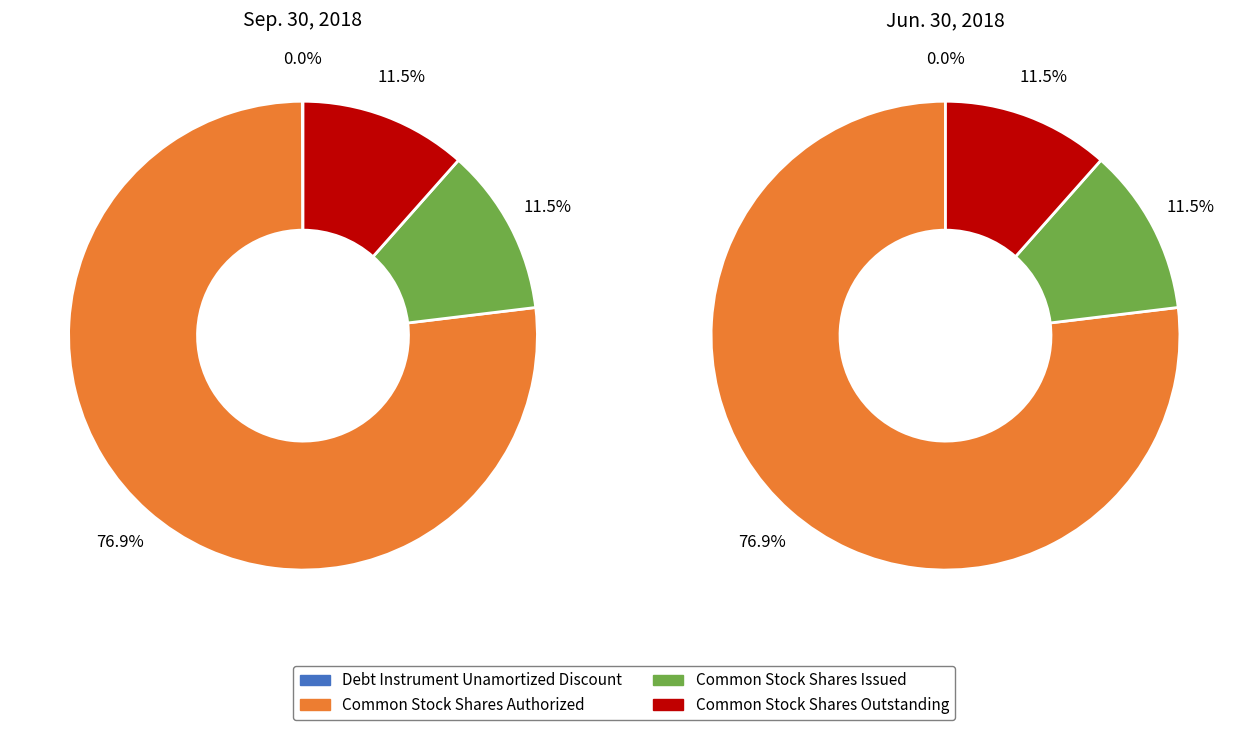

Which category has the biggest portion of the pie?

Common Stock Shares Authorized